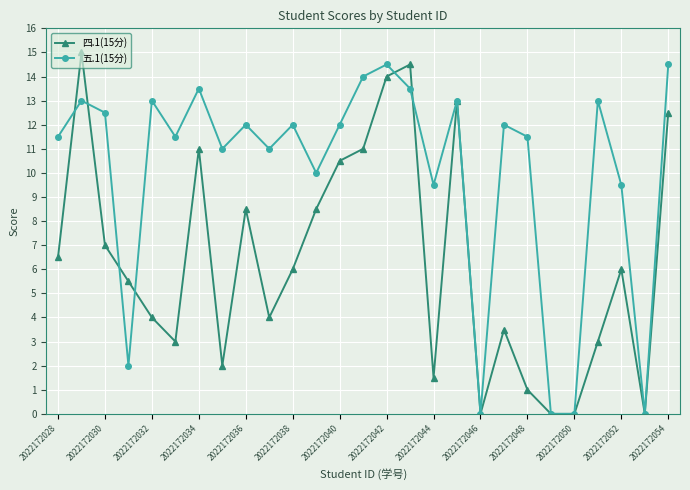

What are all the series names shown in the legend?

四.1(15分), 五.1(15分)